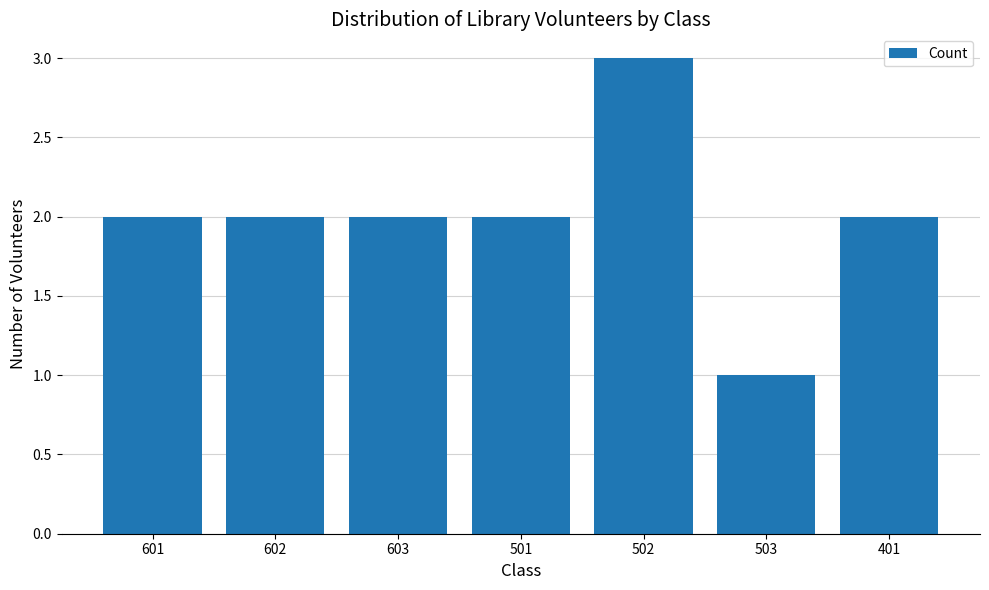

Which category has the highest value across all series?

502